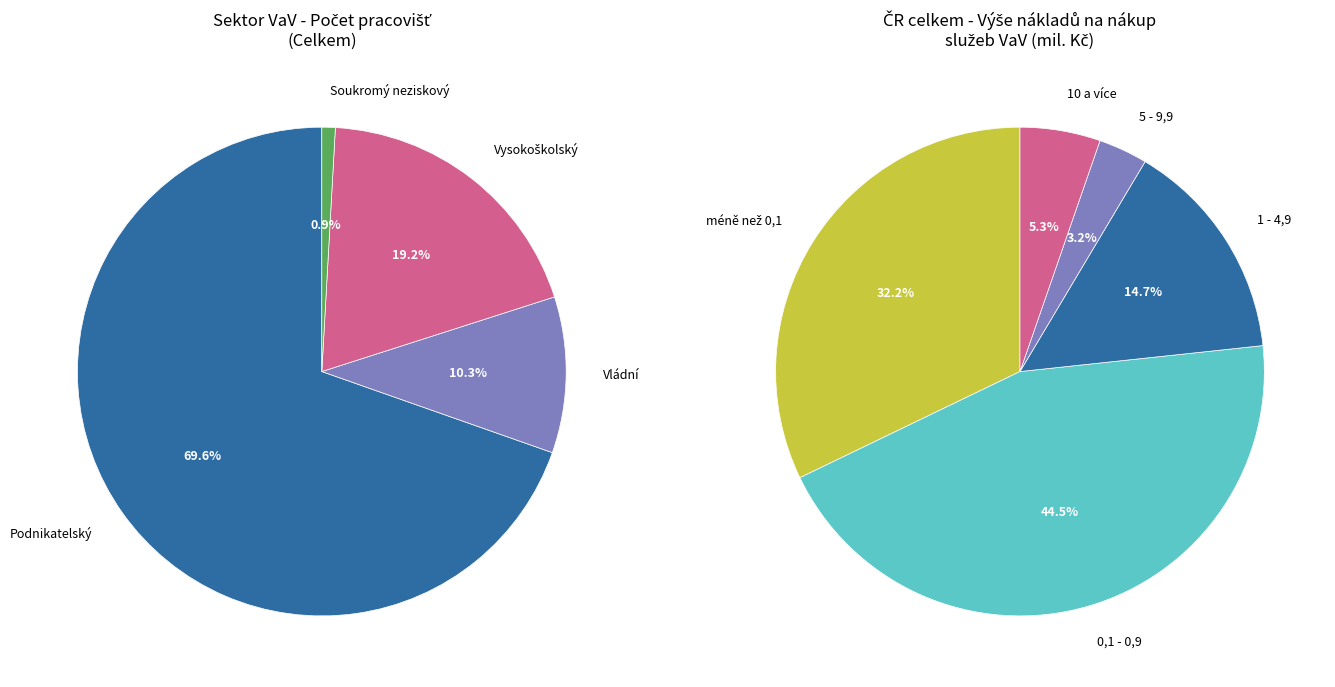

Is it true that Soukromý neziskový is 11% of the pie?

False